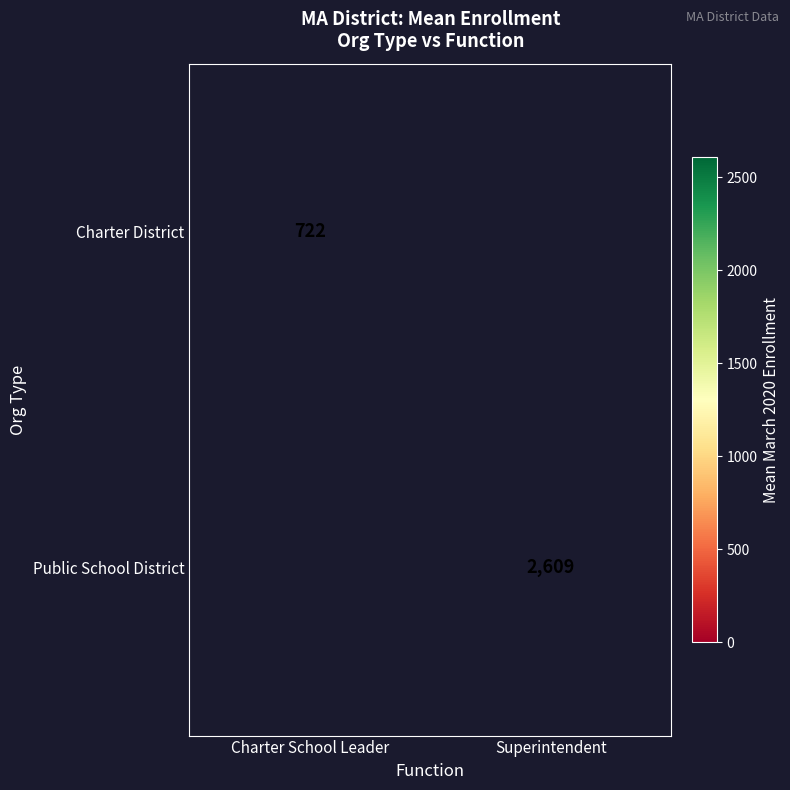

Count the number of data series in this chart.

2